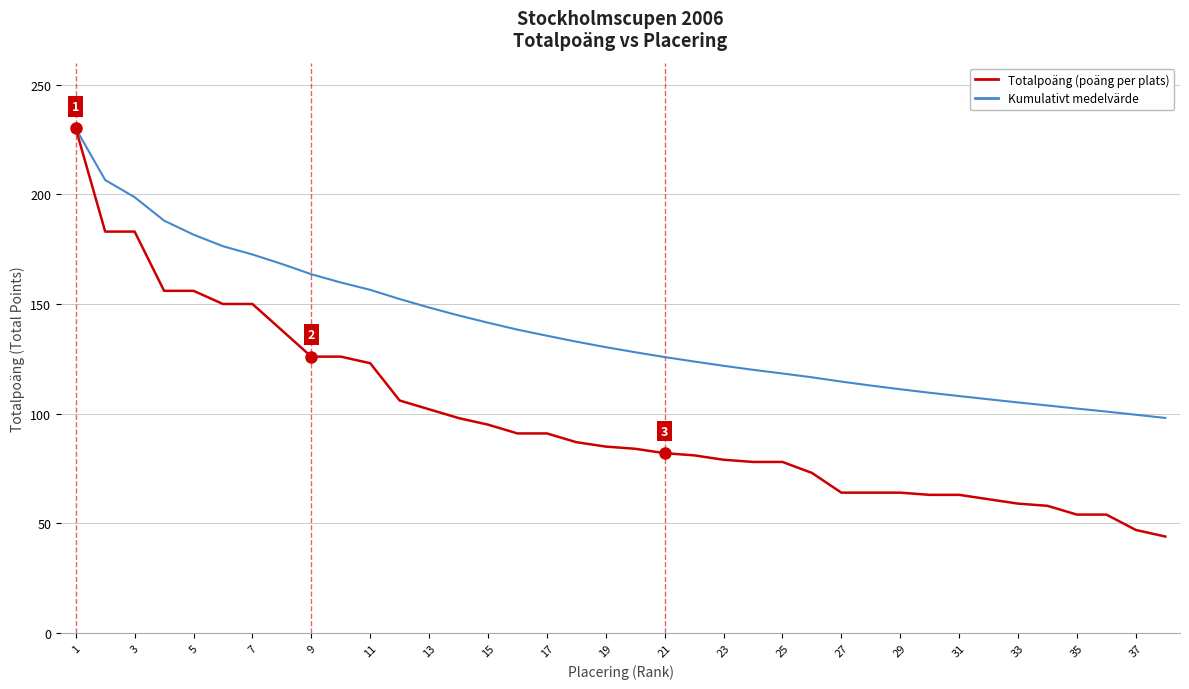

What is the greatest value displayed?

230.0